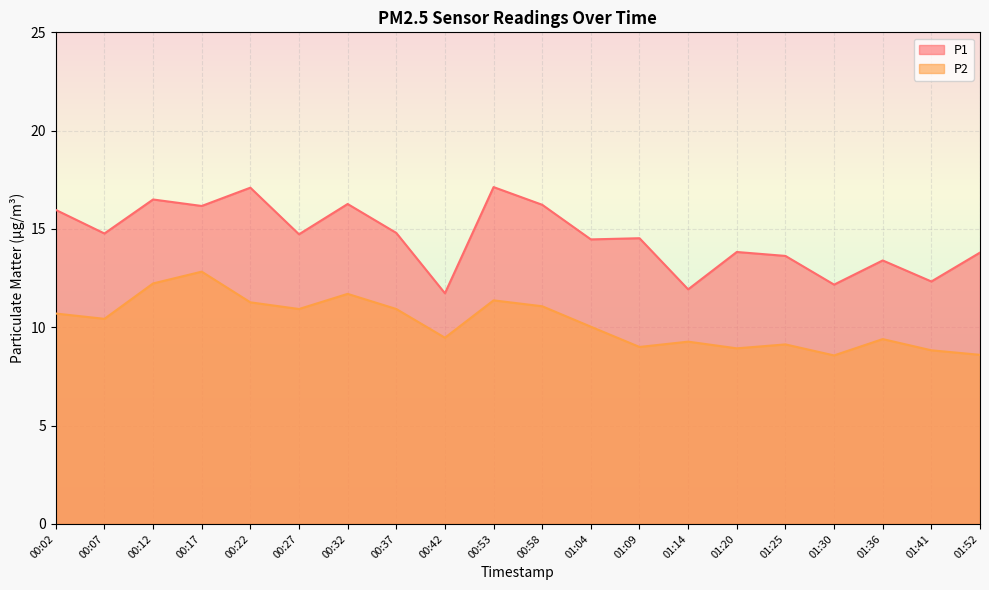

List the series in order of their peak value, lowest first.

P2, P1